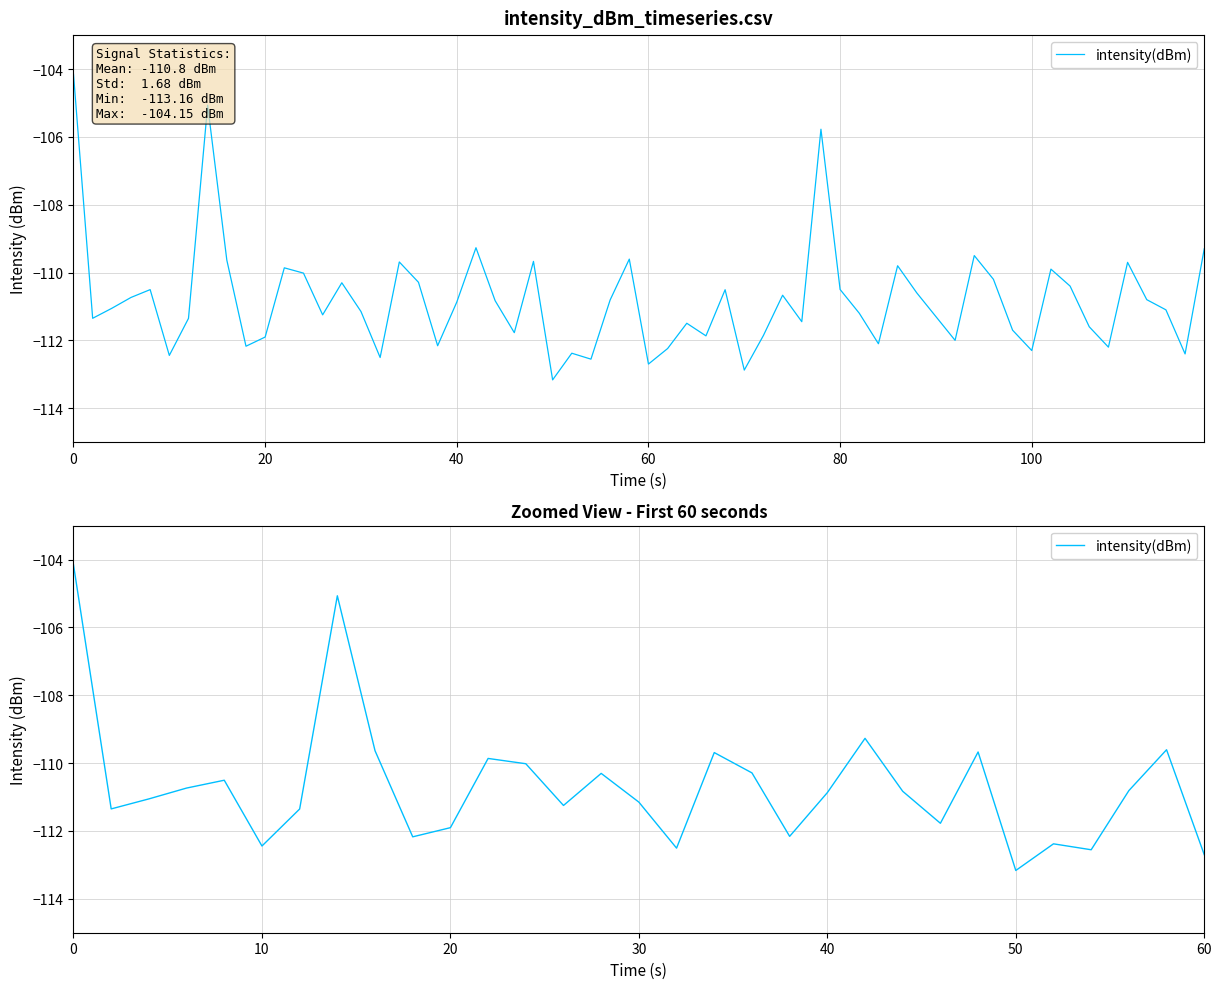

What is the average value?

-110.7